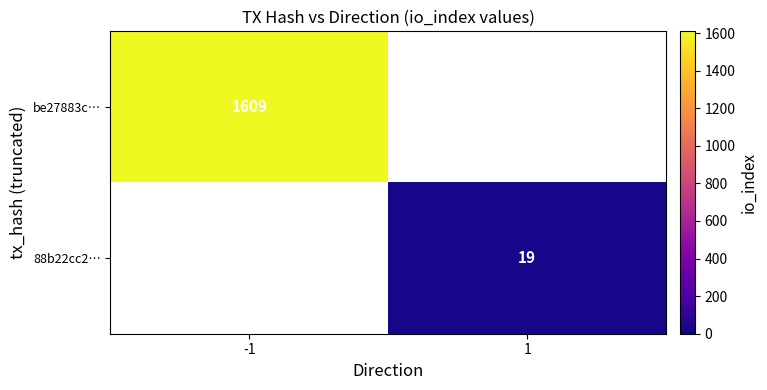

Is the value of 88b22cc2… at 1 greater than the value of be27883c… at -1?

No